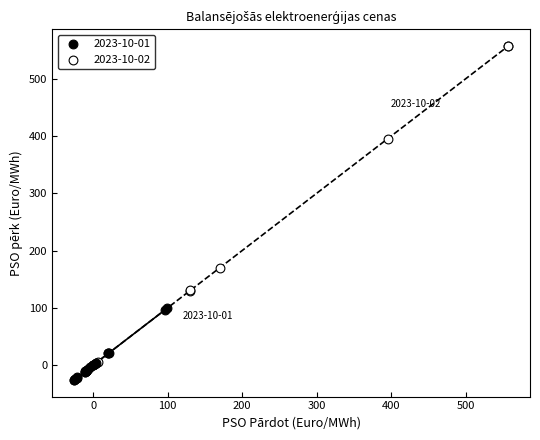

Which series has the widest spread of Y values?

2023-10-02